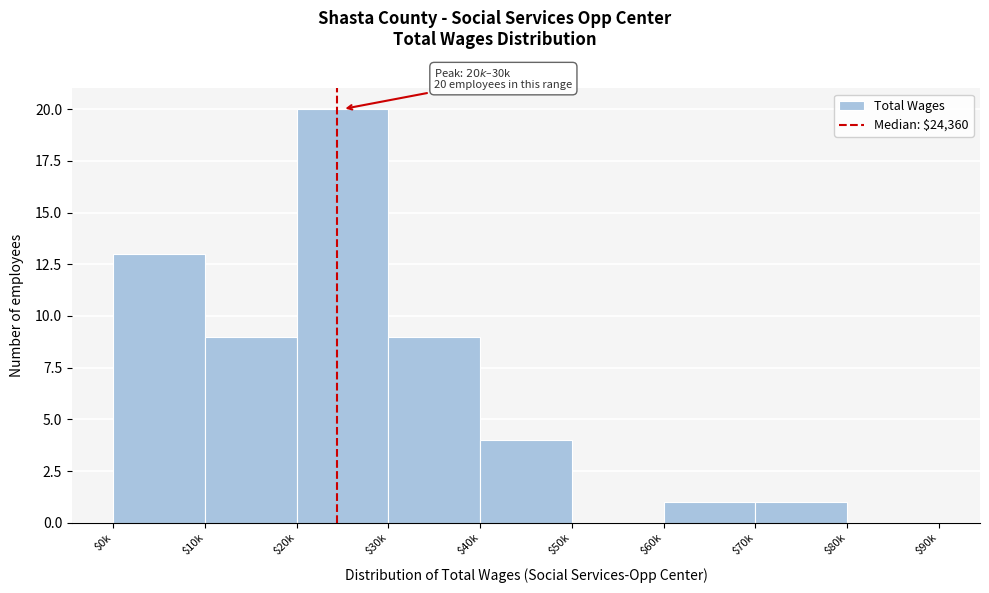

What is the sum of all values?

57